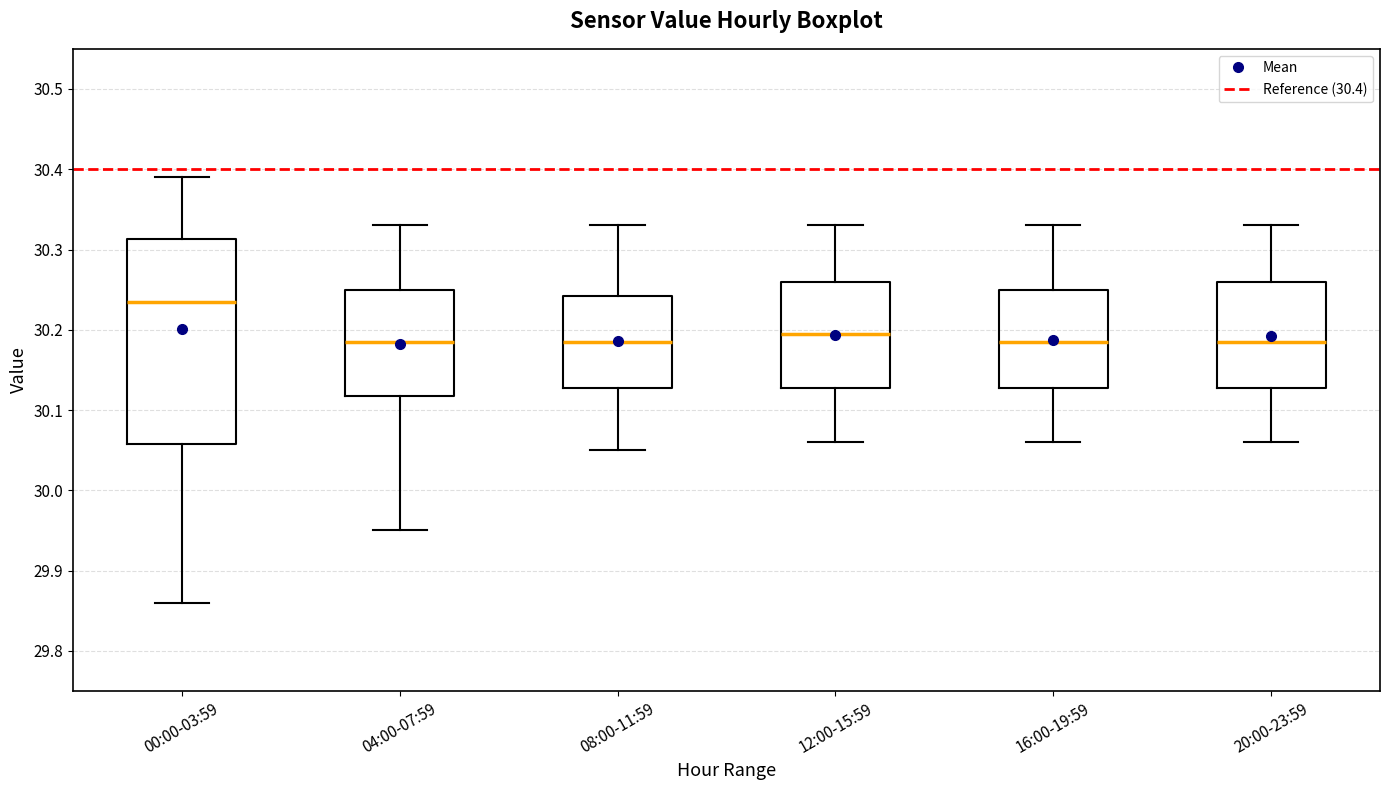

Where does the median line of the box for 16:00-19:59 sit on the y-axis? The values are not printed on the chart, so give them approximately, as read against the axis.

30.19